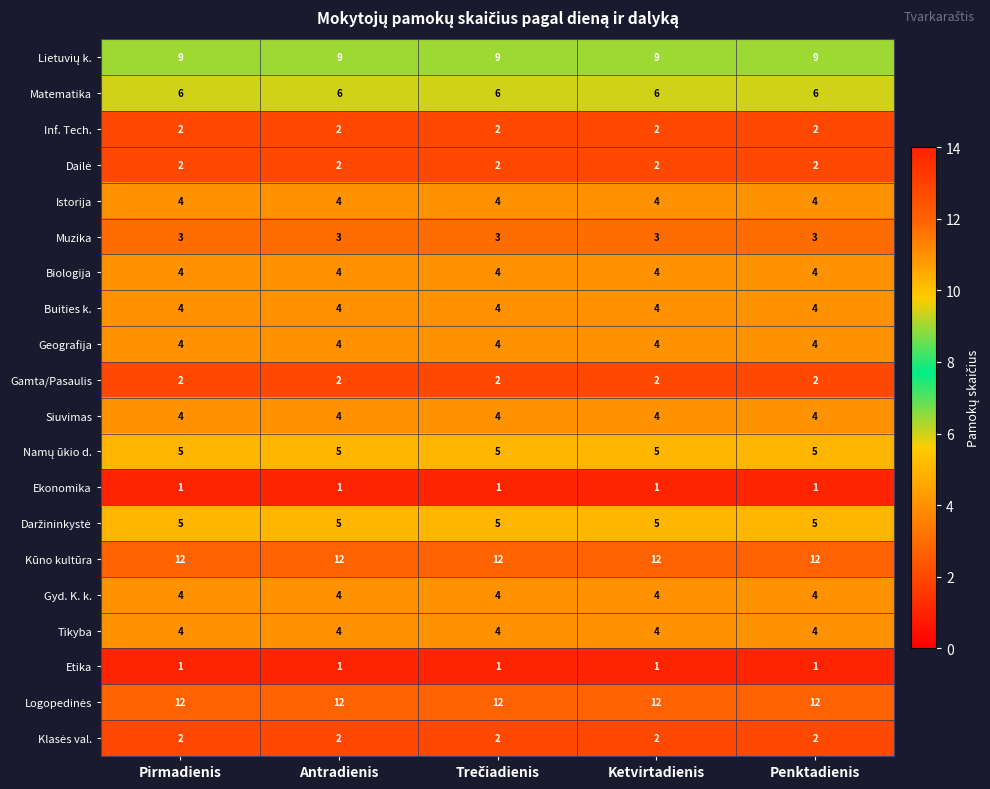

What is the highest value of the Kūno kultūra series?

12